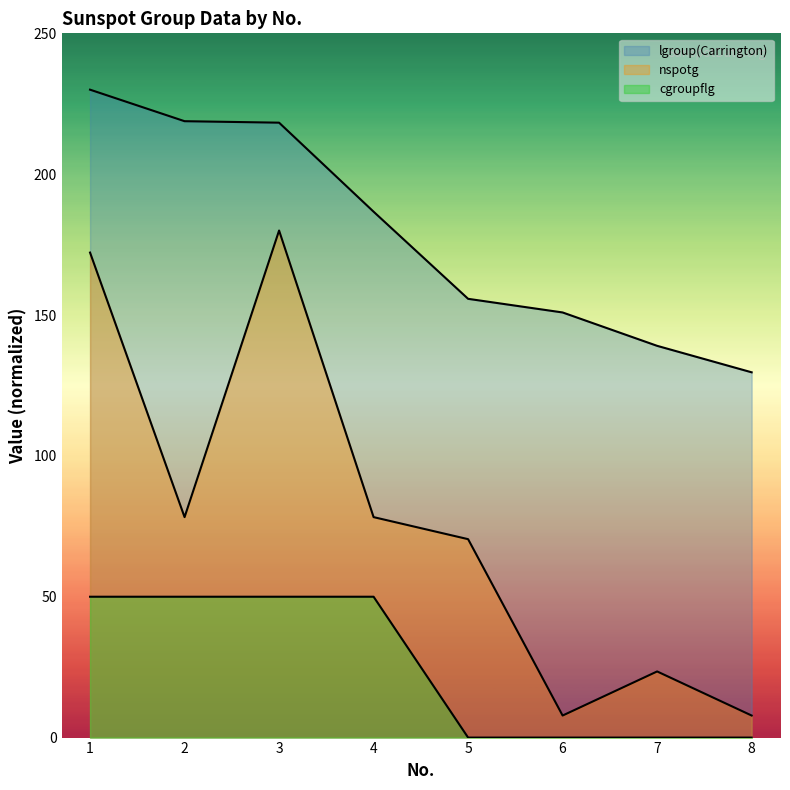

Reading left to right, list all the values displayed in this chart.

lgroup(Carrington): 230.0	218.8	218.3	186.7	155.8	150.9	139.1	129.7
nspotg: 172.2	78.3	180.0	78.3	70.4	7.8	23.5	7.8
cgroupflg: 50.0	50.0	50.0	50.0	0.0	0.0	0.0	0.0